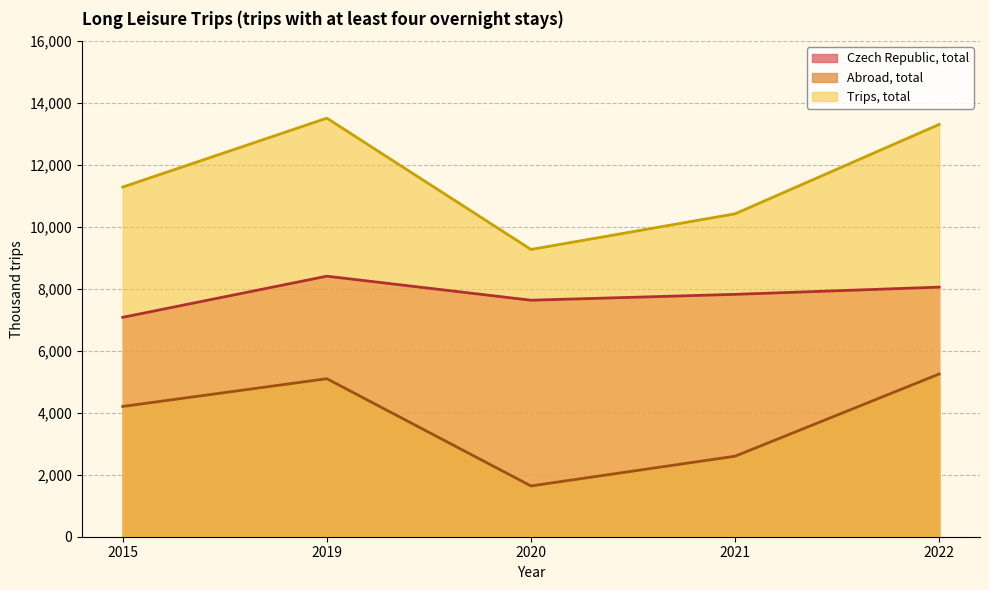

What are all the series names shown in the legend?

Czech Republic, total, Abroad, total, Trips, total